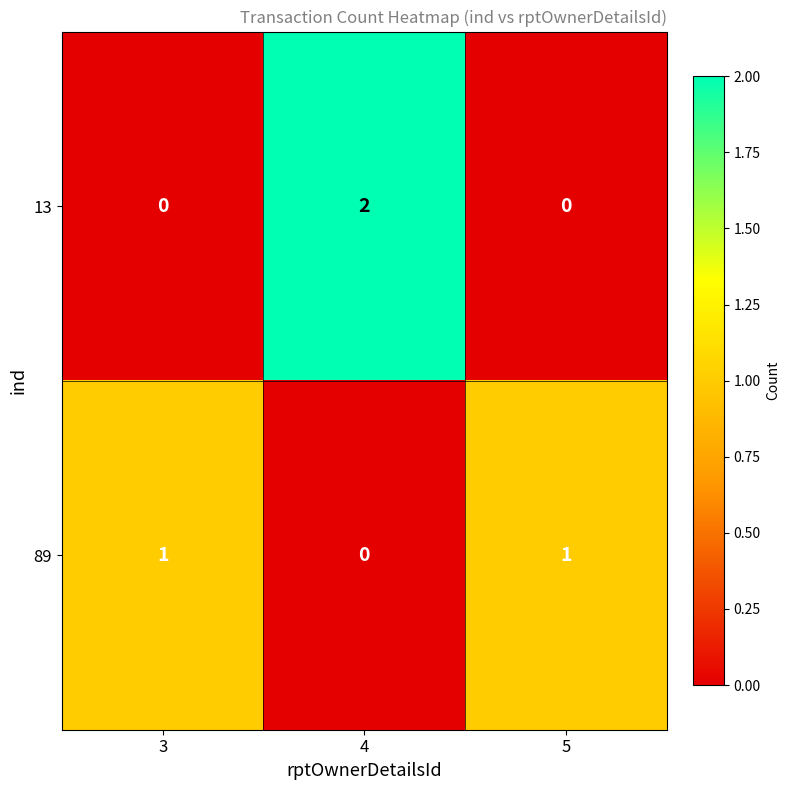

Which series has the largest range (max minus min)?

13